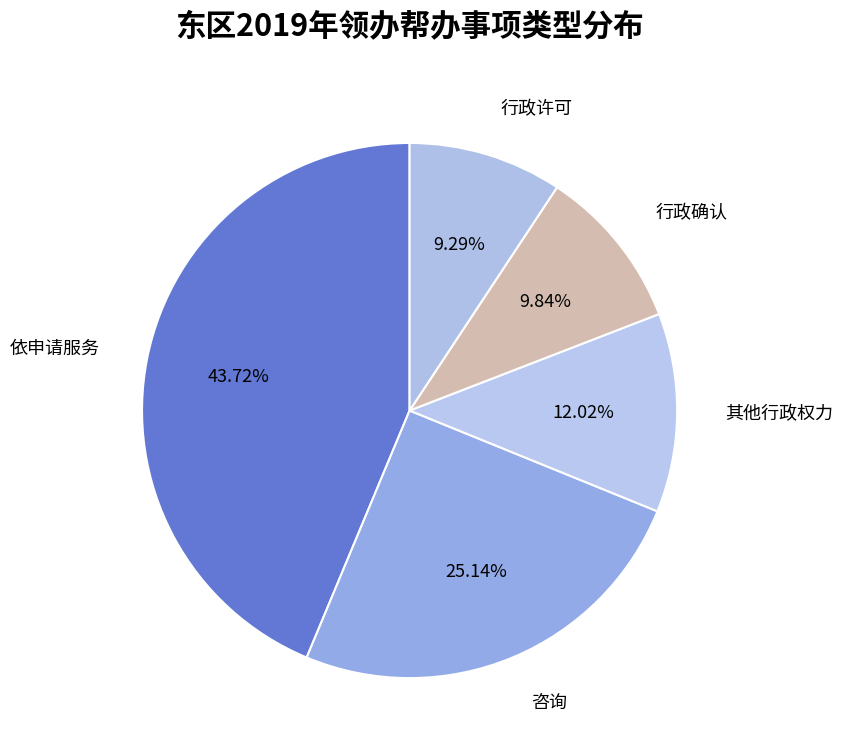

Does 咨询 represent more than half of the total?

No